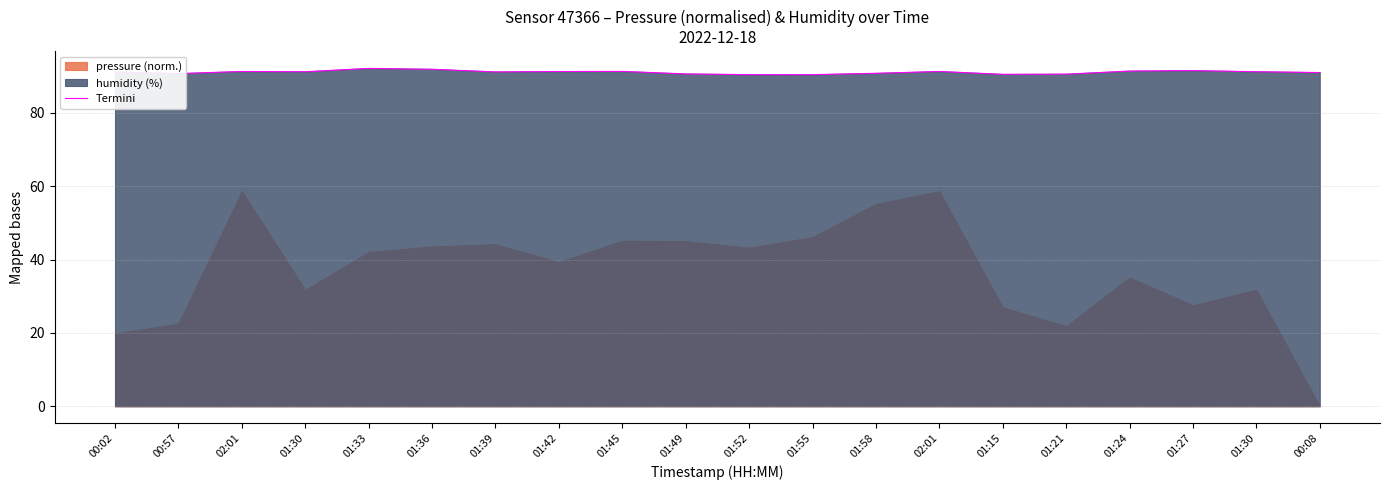

Reading left to right, extract all data points from this chart.

91.1	90.7	91.3	91.2	92.1	91.9	91.2	91.3	91.3	90.6	90.4	90.4	90.8	91.3	90.5	90.5	91.4	91.5	91.2	91.0